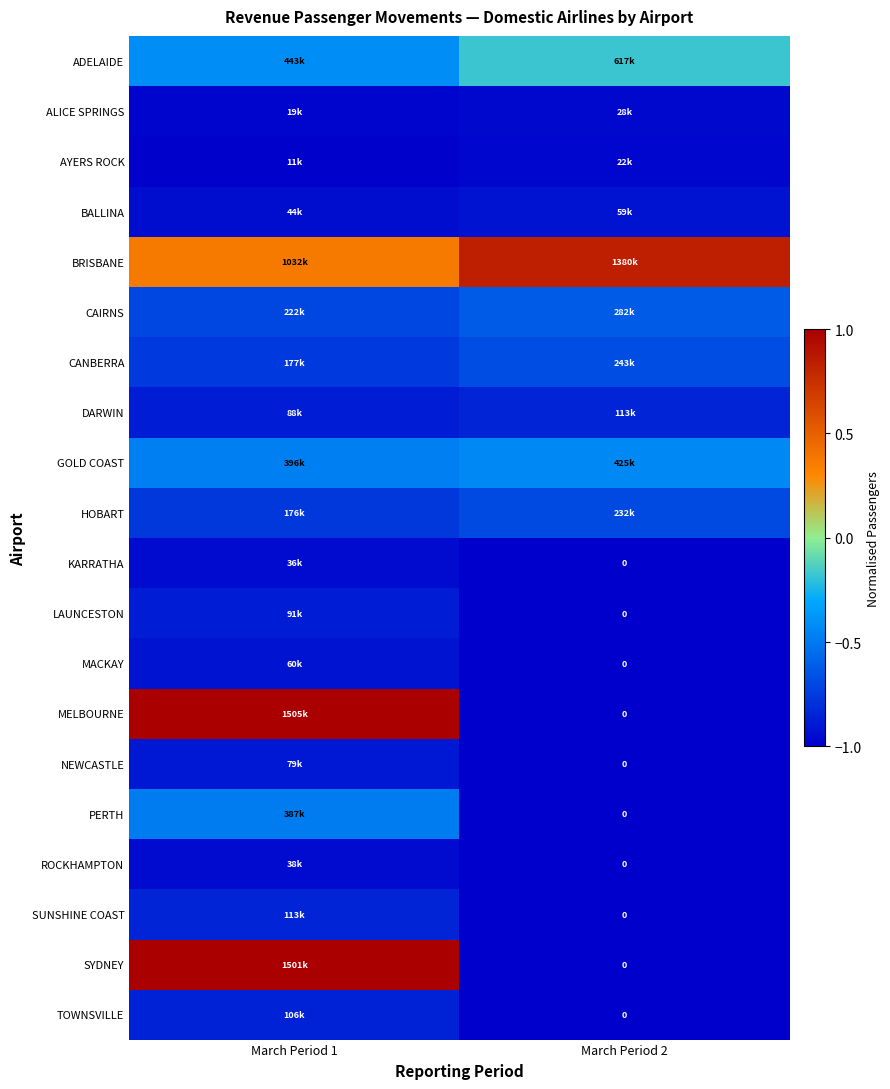

At which category does the chart reach its peak across all series?

March Period 1